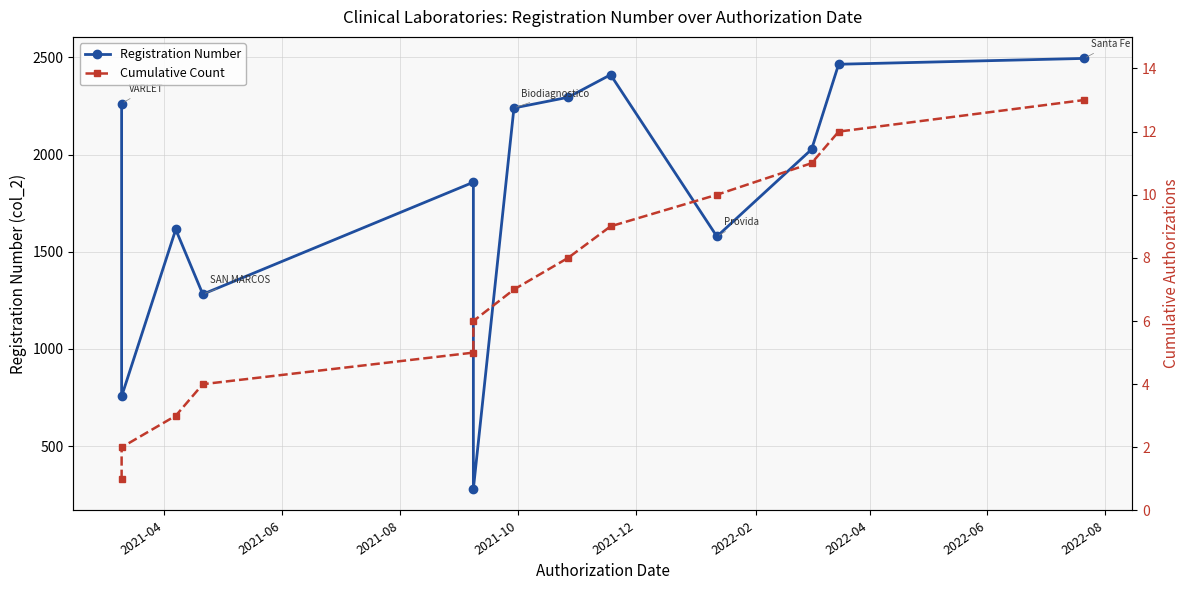

Does the chart have visible grid lines?

Yes